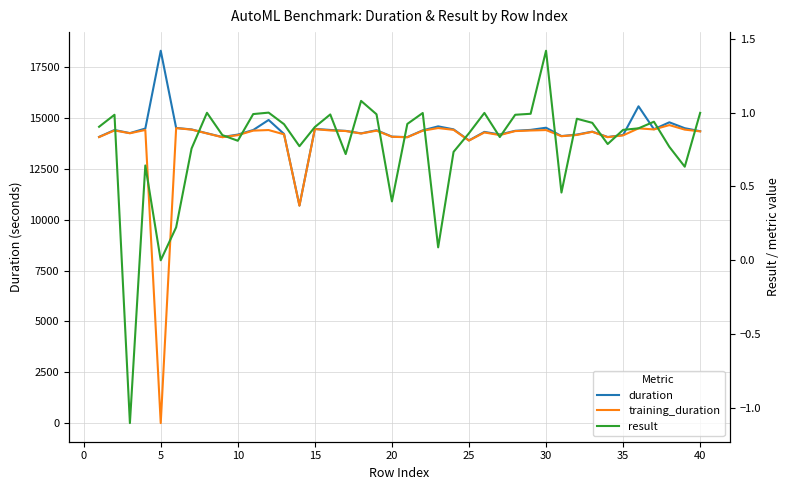

What is the difference between the second highest and second lowest values in the duration series?

1677.3